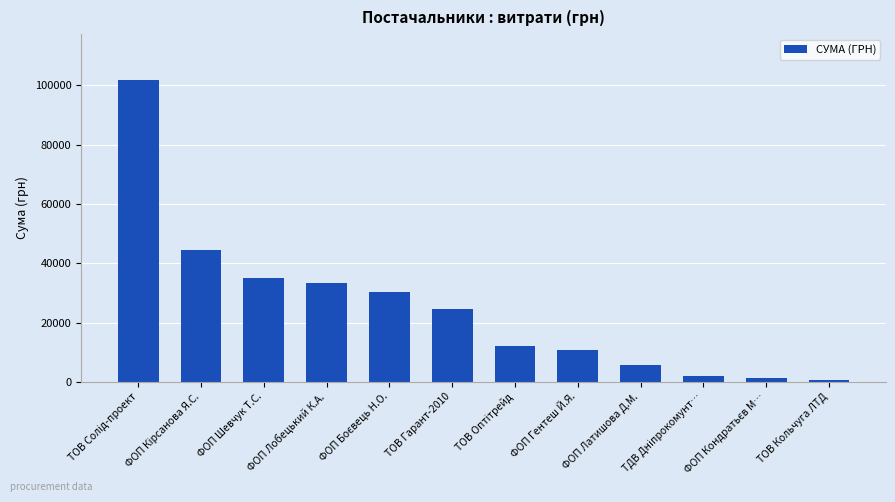

The value at ТОВ Гарант-2010 is 24647.0. True or false?

True